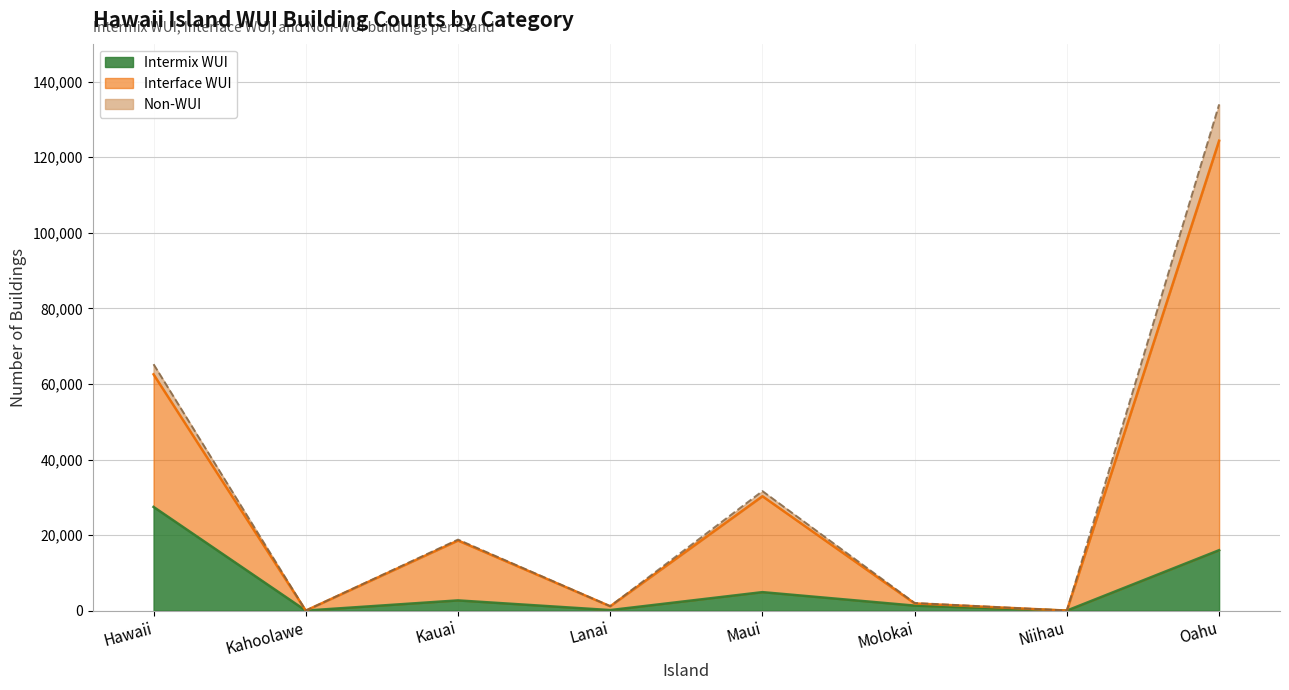

In Interface WUI, how many points are higher than both neighbors (excluding endpoints)?

2